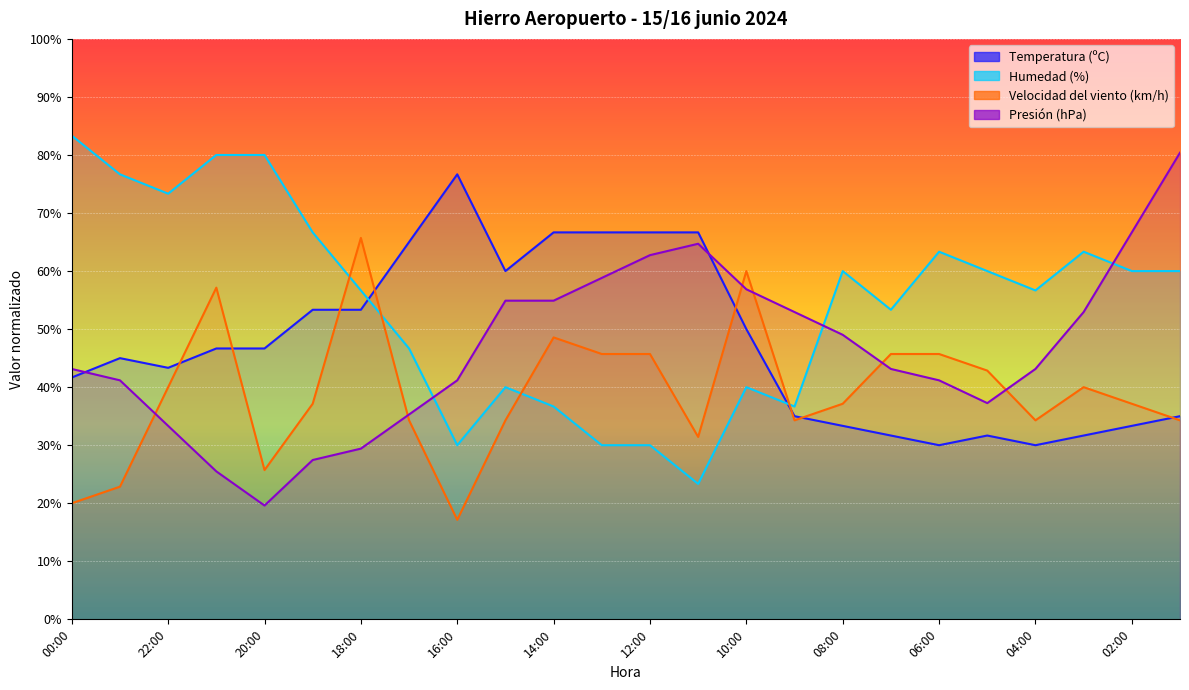

Is this an area chart (filled region under the line)?

No